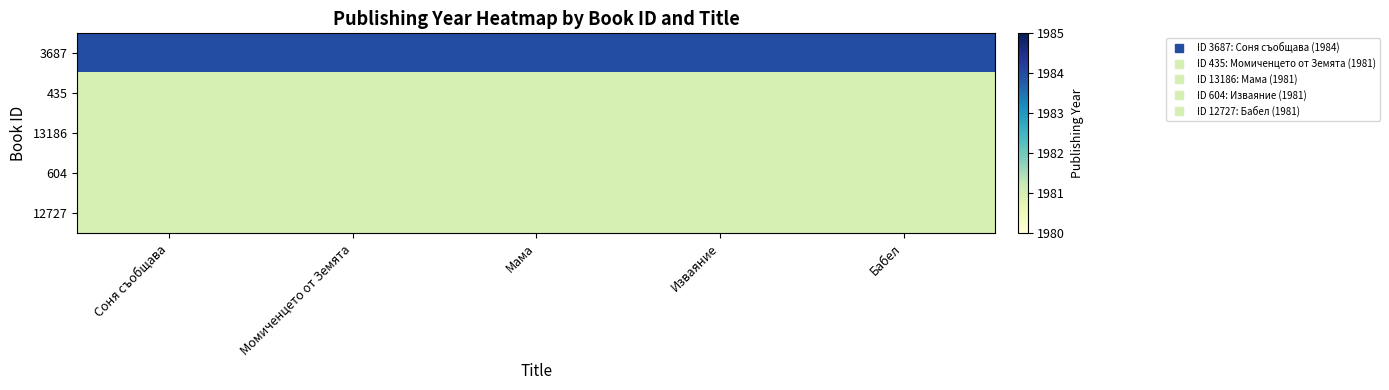

What is the spread (max minus min) of values at Соня съобщава?

3